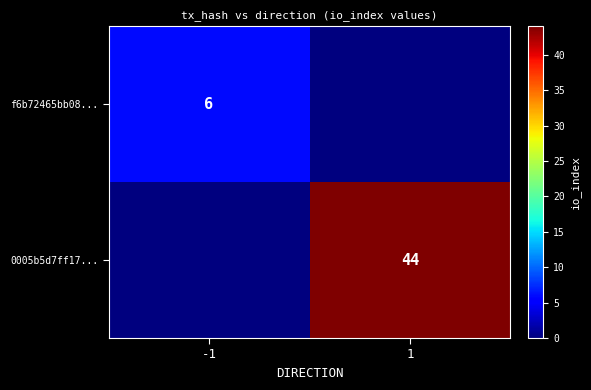

The 0005b5d7ff17... series shows 44 at 1. True or false?

True